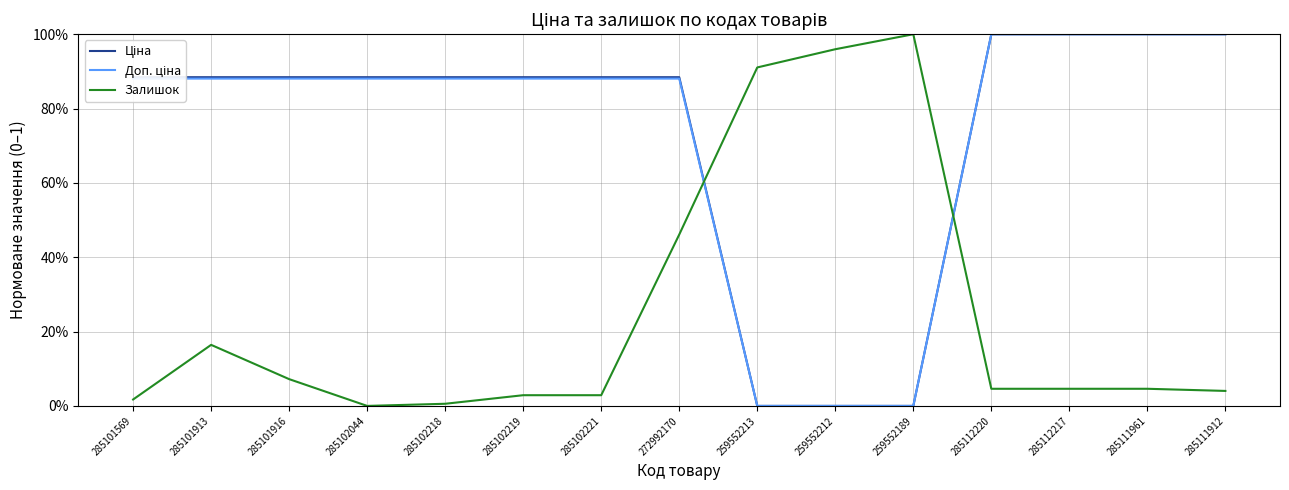

What is the maximum value for Доп. ціна?

1.0